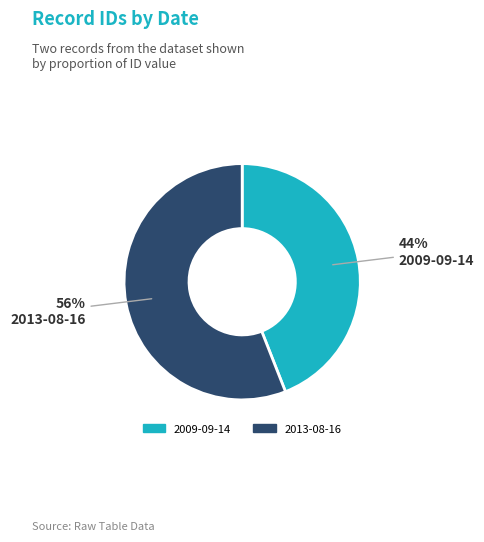

To the nearest percent, what is the difference between the 2009-09-14 and 2013-08-16 slice percentages?

12%